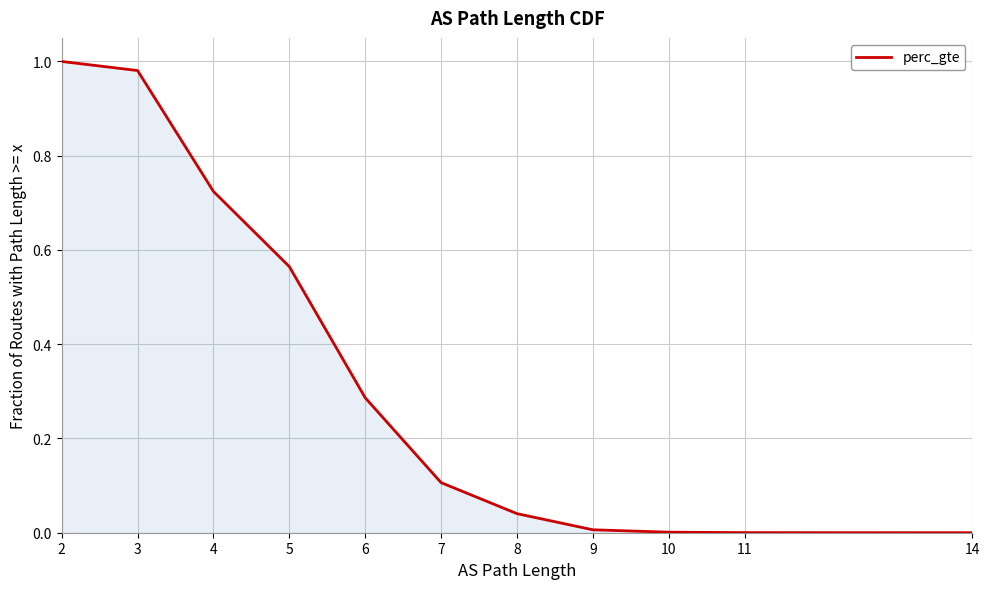

Is it true that the value at 5 is 0.6?

True